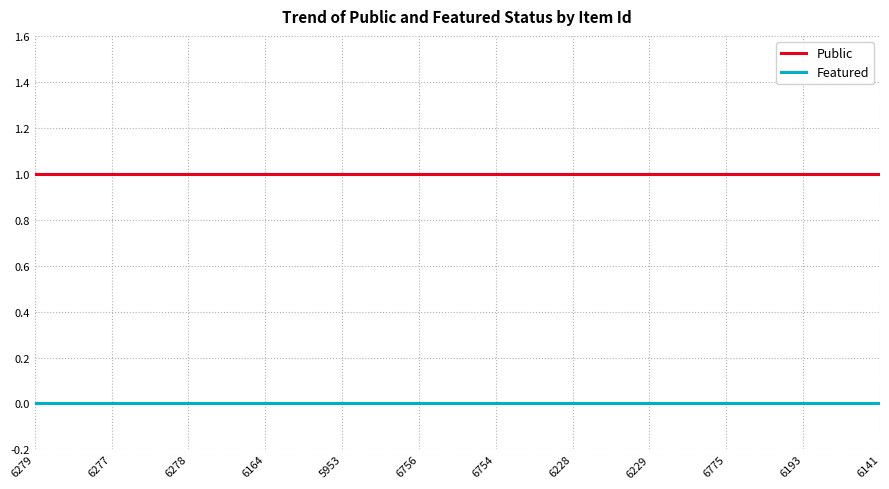

Rank the series by their average value, from lowest to highest.

Featured, Public